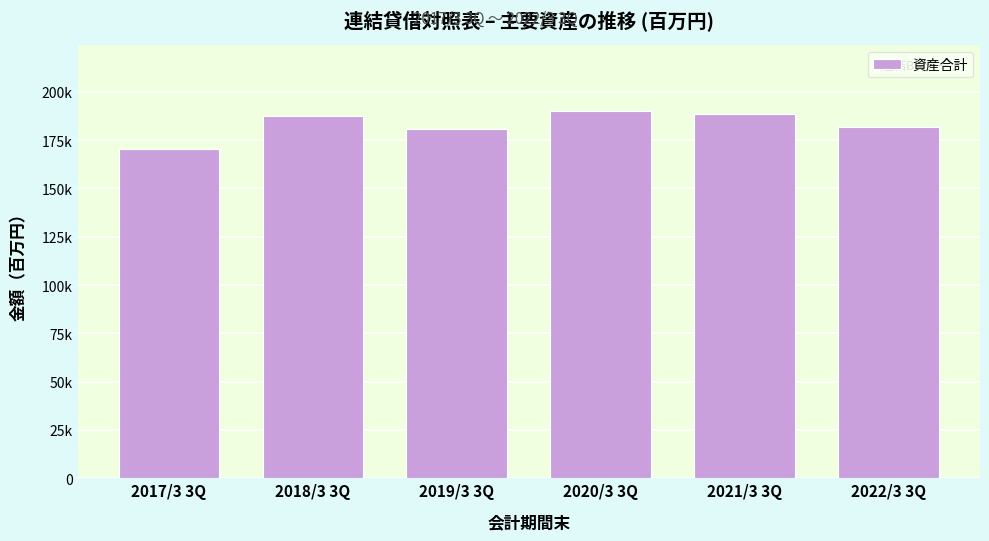

Are the bars horizontal?

No